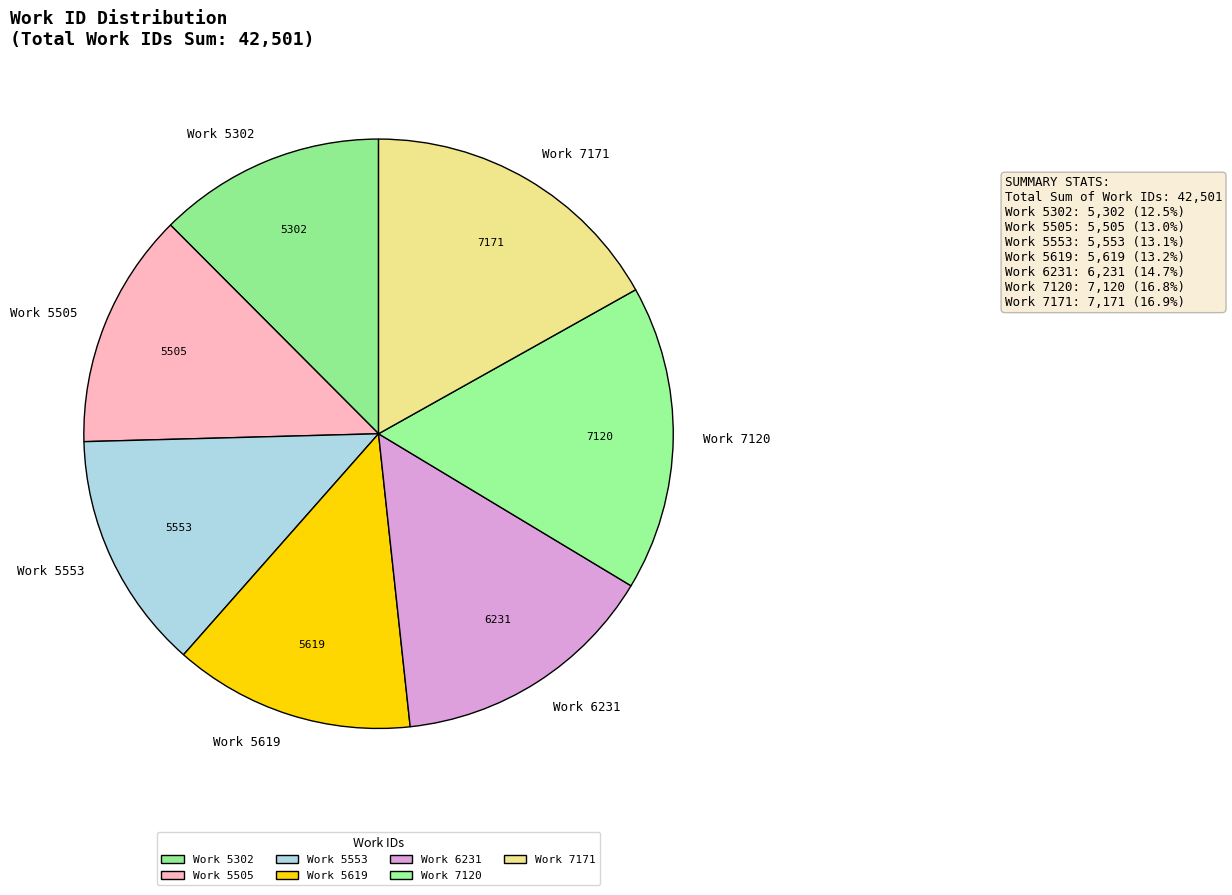

Approximately how many times larger is the value at Work 5553 compared to Work 6231?

0.9